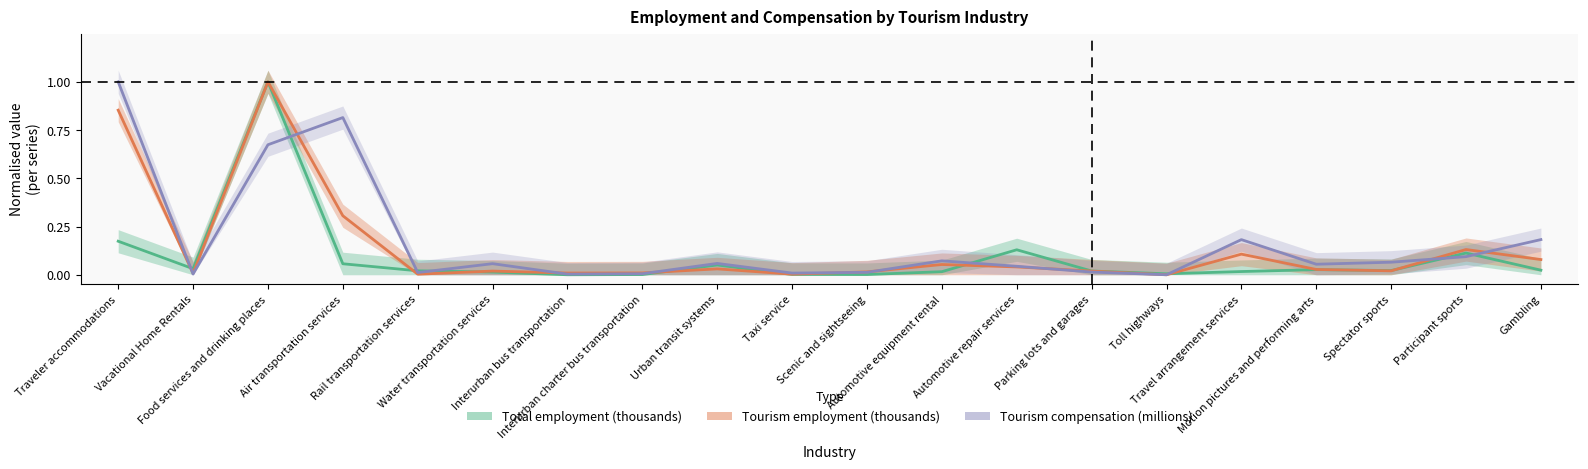

Where is the first local maximum for Tourism employment (thousands)?

Food services and drinking places